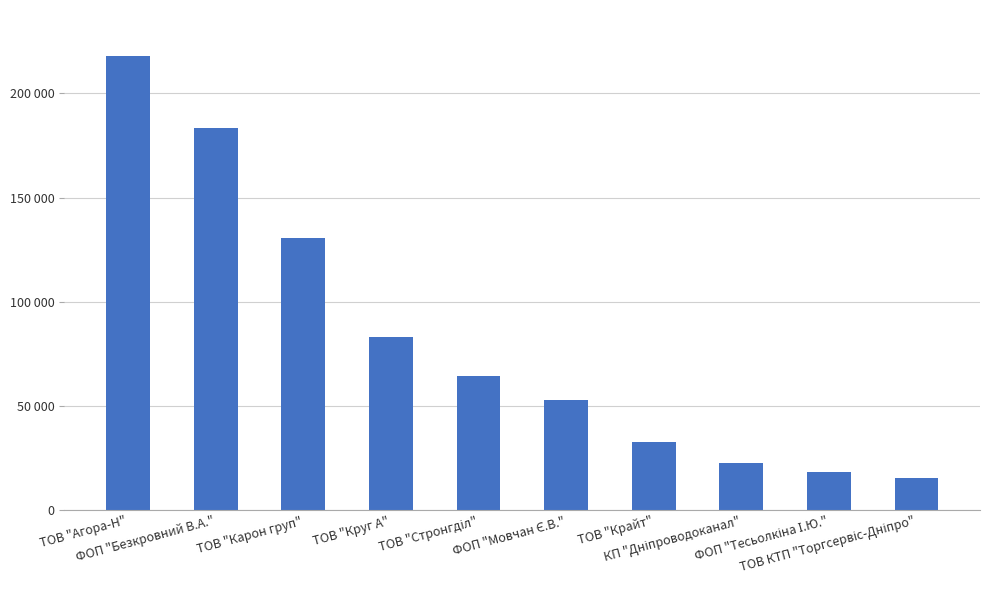

Approximately how many times larger is the value at ТОВ "Агора-Н" compared to ТОВ "Карон груп"?

1.7